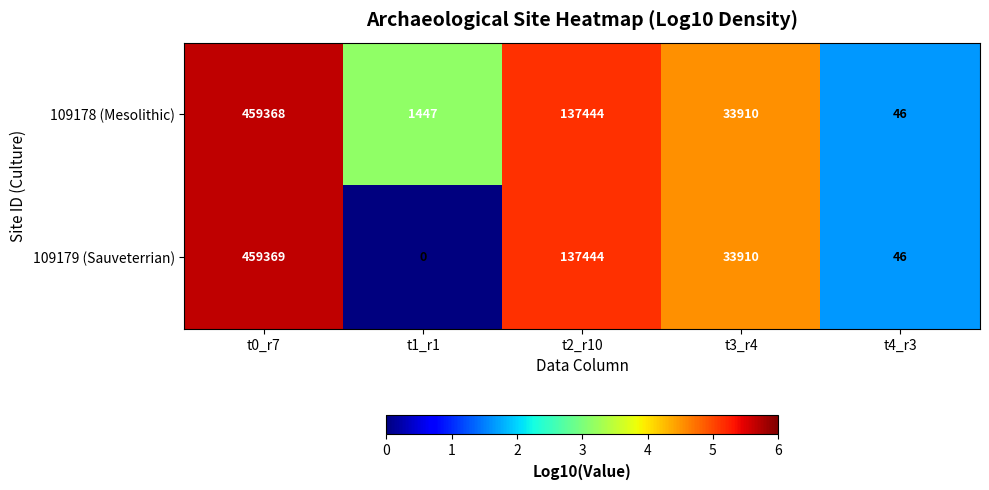

At how many categories does at least one series exceed 0?

5